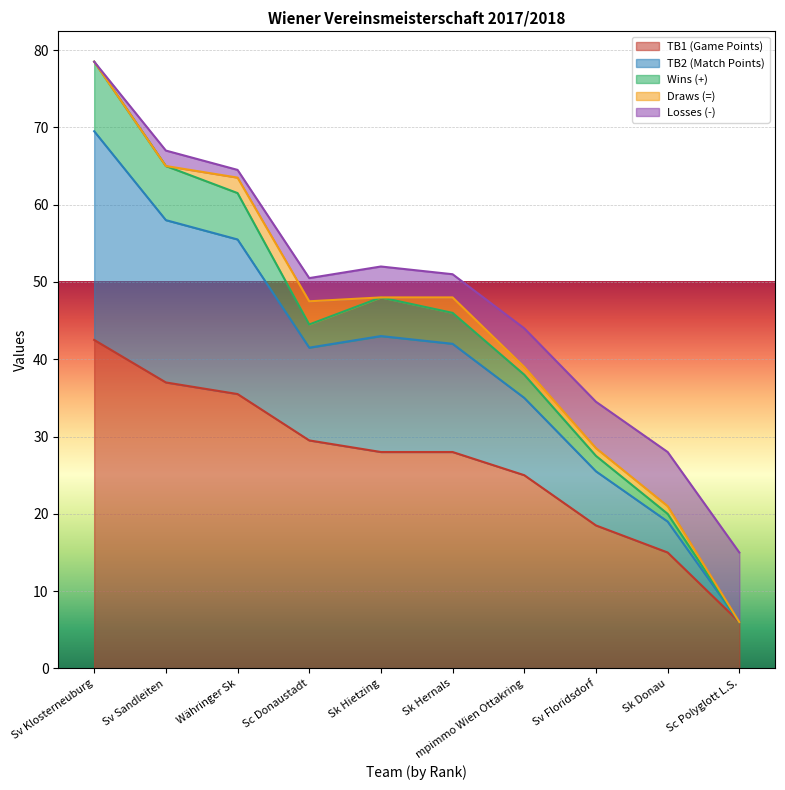

True or false: TB2 (Match Points) and TB1 (Game Points) cross at least once.

False